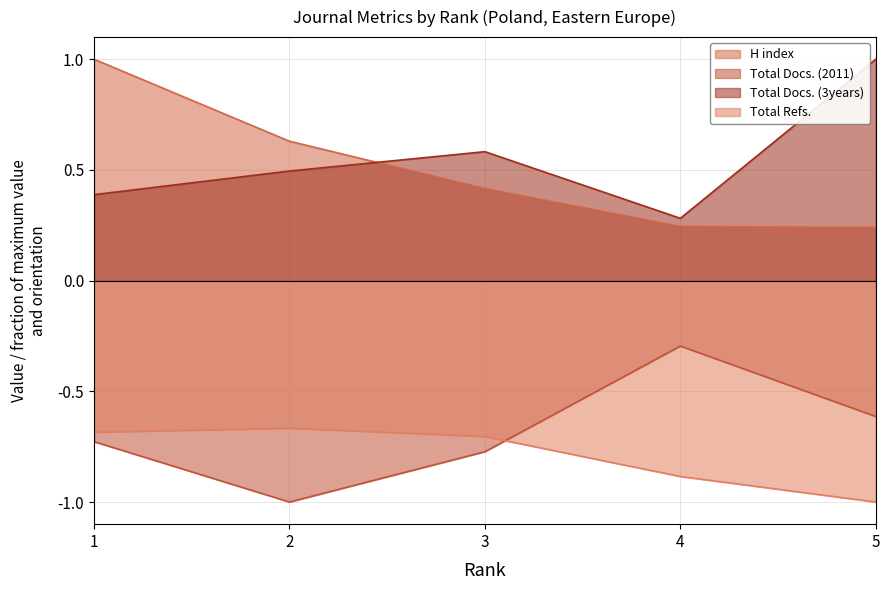

Rank the series at 1 from highest to lowest value.

H index, Total Docs. (3years), Total Refs., Total Docs. (2011)